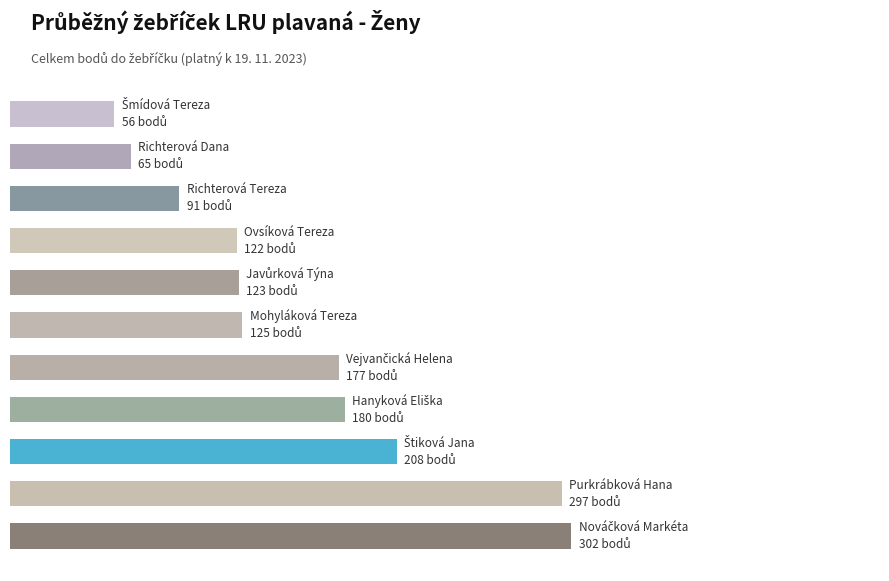

What is the difference between the second highest and second lowest values?

232